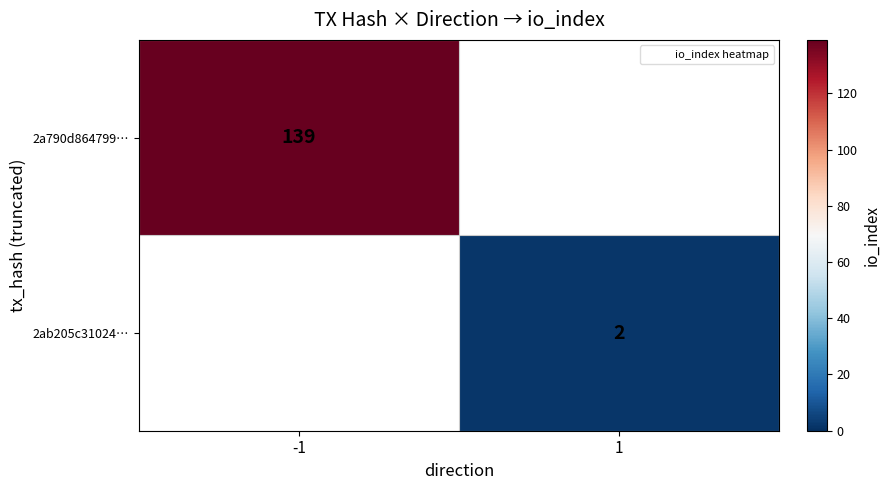

Which series has the largest total across all categories?

2a790d864799…